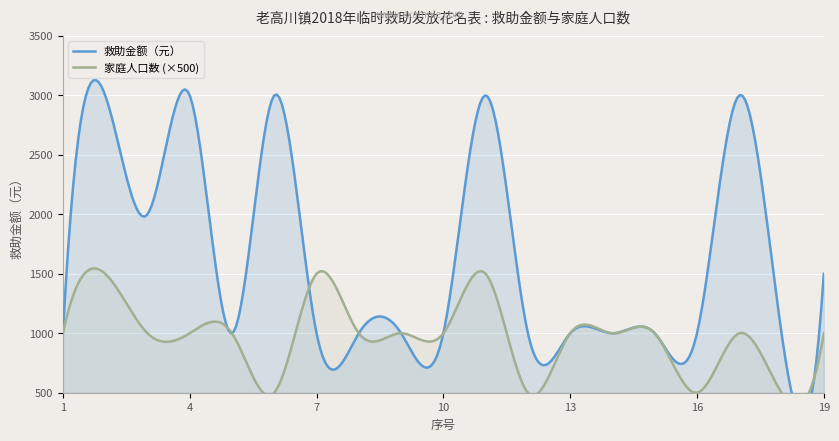

In 救助金额（元）, how many points are higher than both neighbors (excluding endpoints)?

5